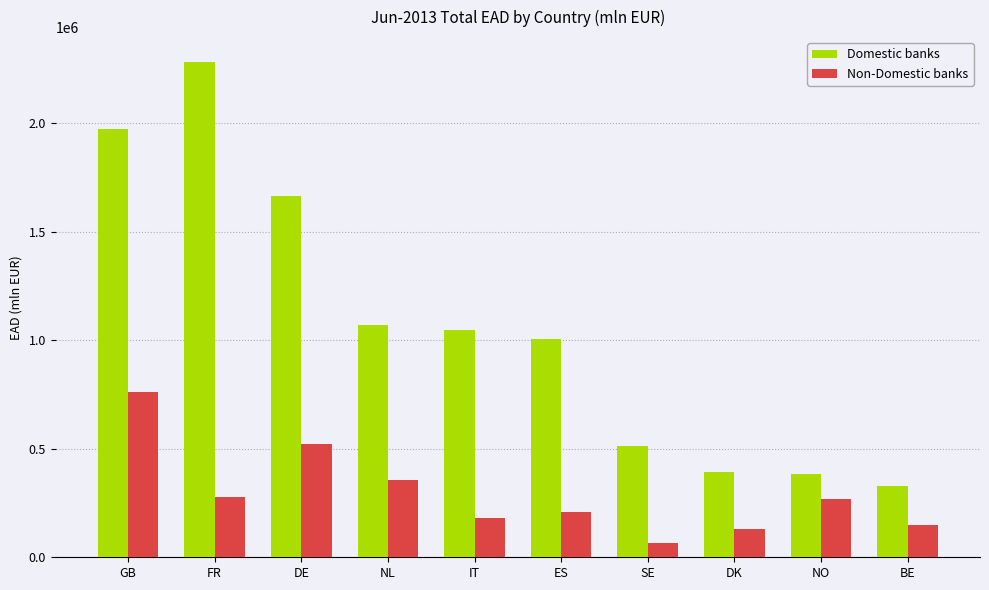

The value of Non-Domestic banks at NO is 266530.5. True or false?

True